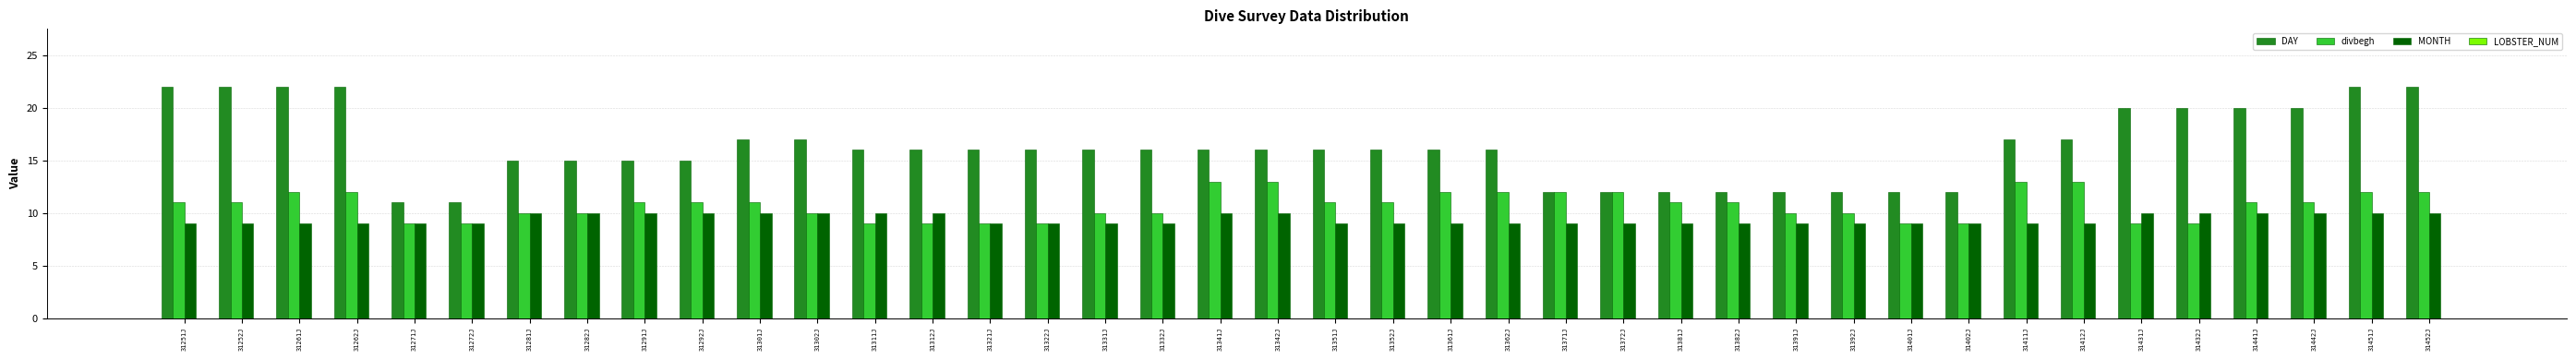

Which series has the largest total across all categories?

DAY